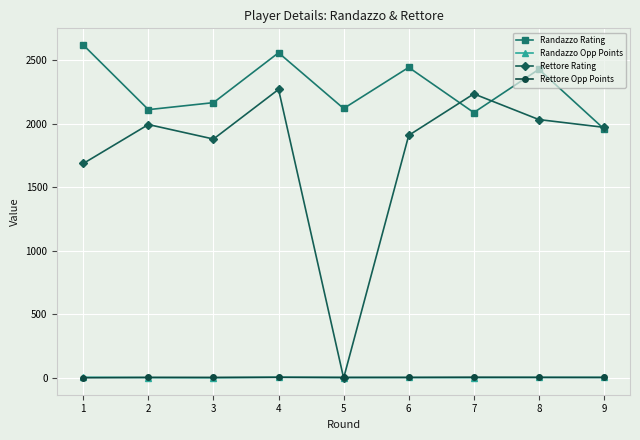

Between 3 and 4, which series saw the biggest shift?

Randazzo Rating